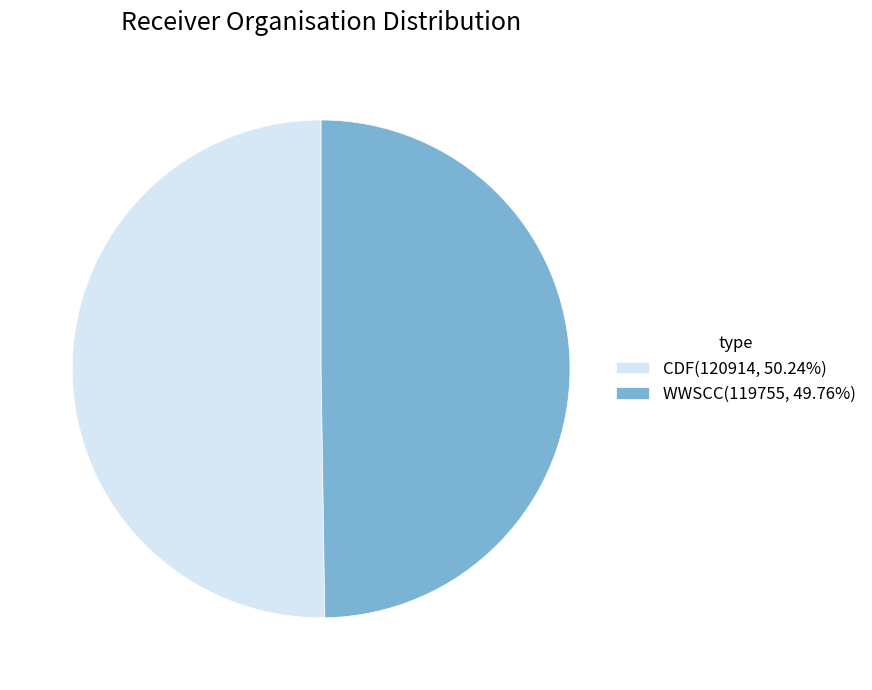

Do CDF(120914, 50.24%) and WWSCC(119755, 49.76%) together represent more than half of the pie?

Yes